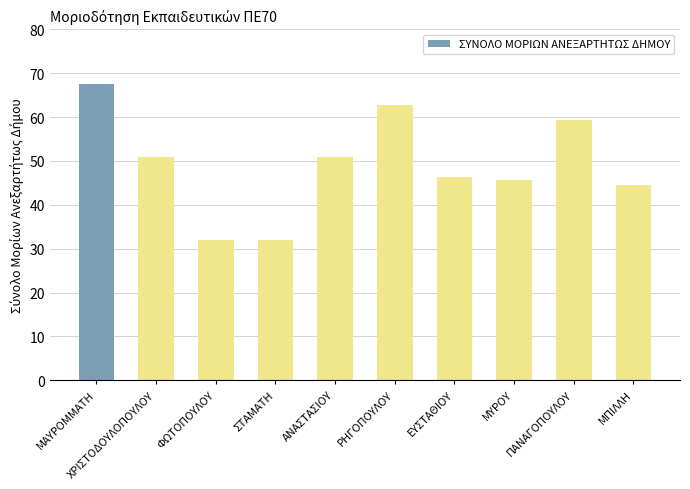

Which category has the highest value across all series?

ΜΑΥΡΟΜΜΑΤΗ